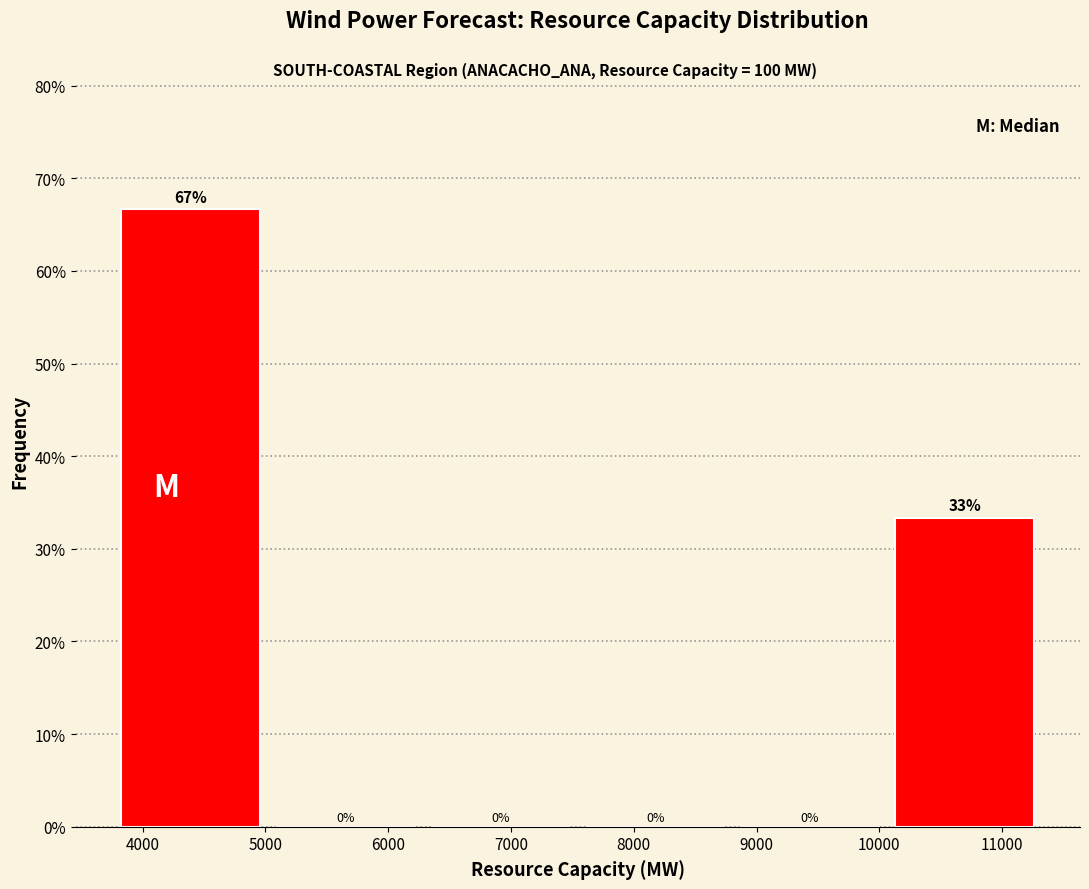

Over which range of the x-axis is the bar tallest?

3800 to 5000